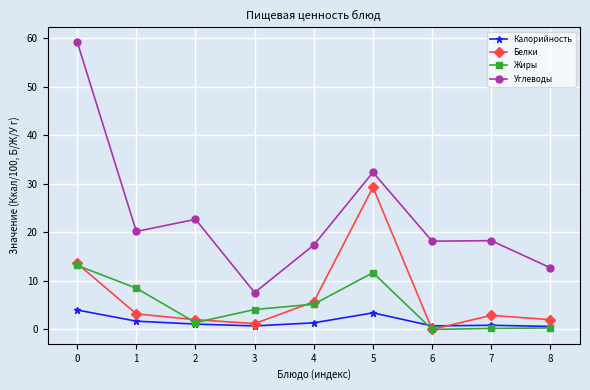

True or false: Калорийность and Углеводы cross at least once.

False